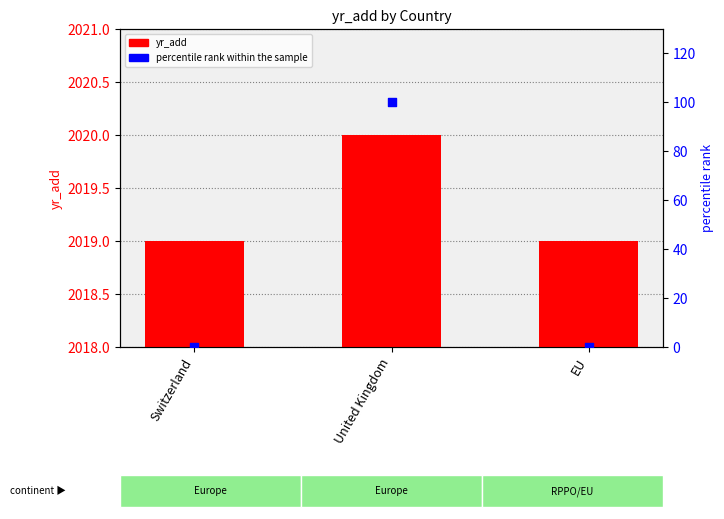

What is the total value across all series at United Kingdom?

2120